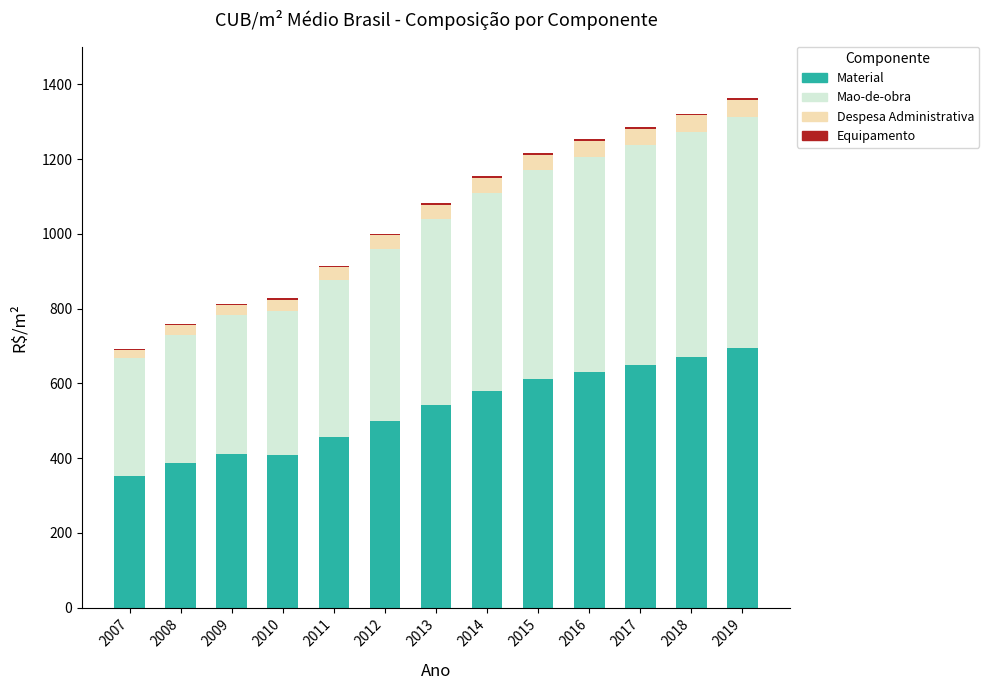

What is the highest value of the Material series?

695.2